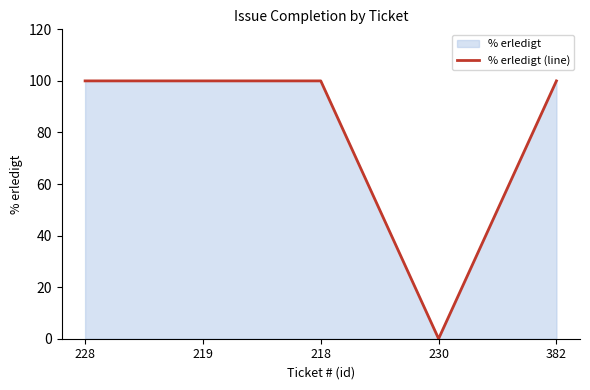

The value at 228 is 100. True or false?

True